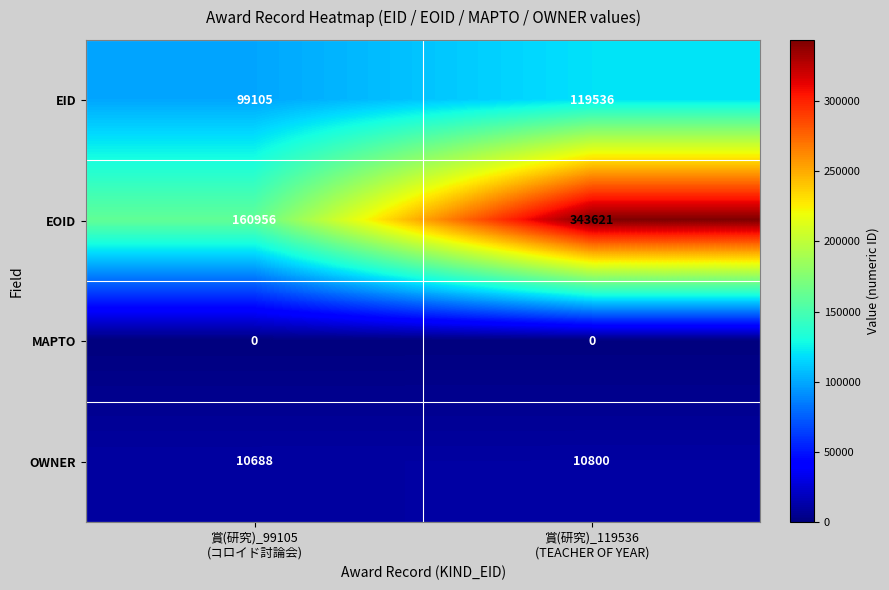

Which series has the widest spread of values?

EOID